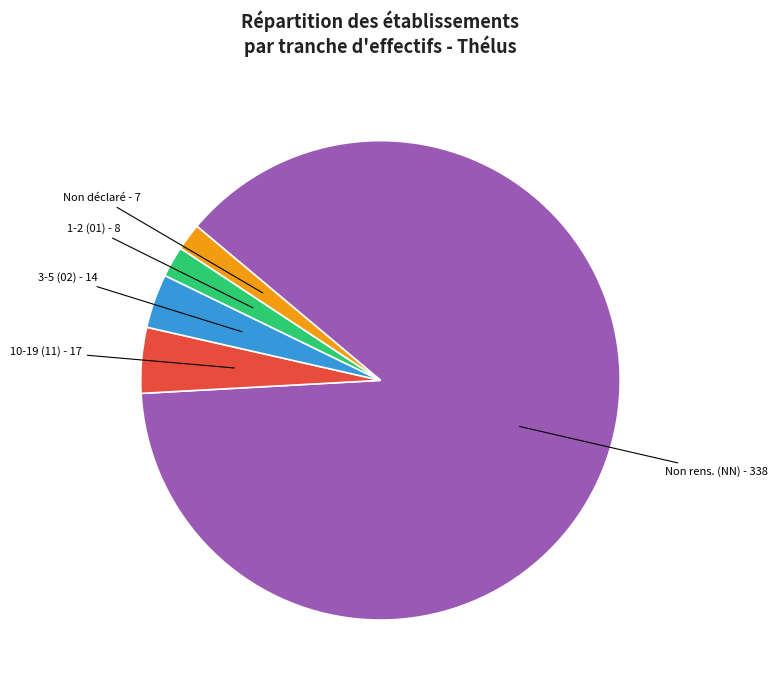

Is there a majority slice in this chart?

Yes